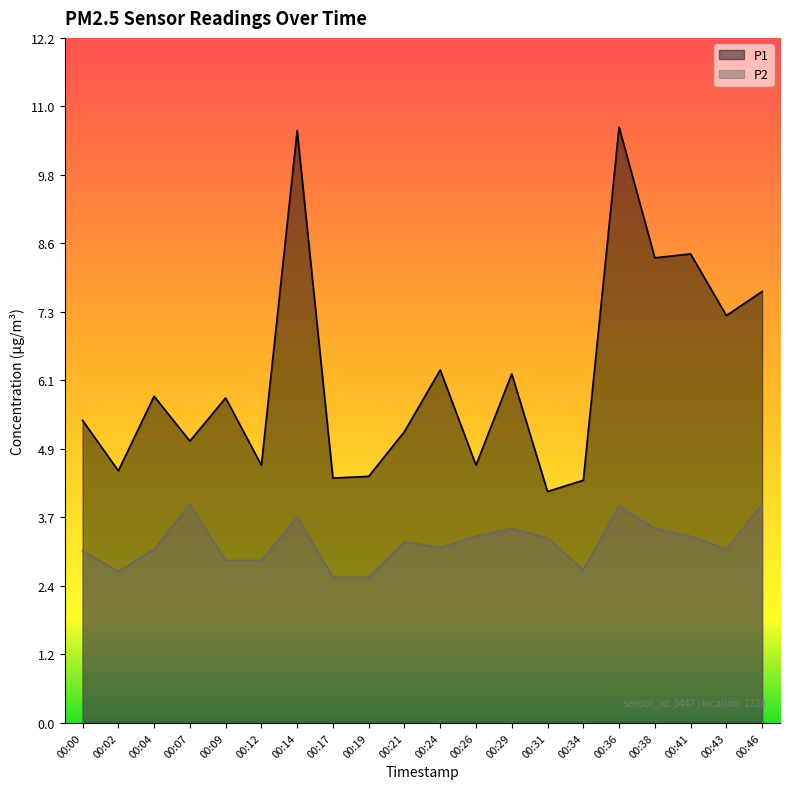

Between 00:19 and 00:29, which is larger?

00:29